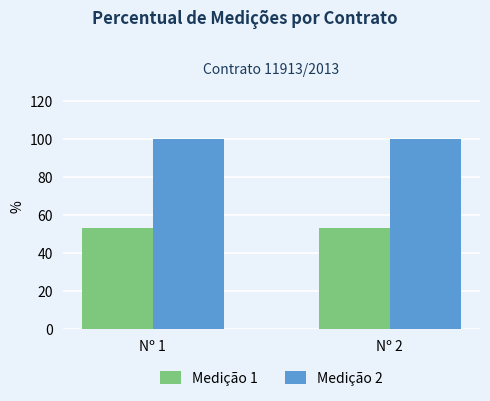

What is the difference between the highest and lowest values at Nº 1?

46.7